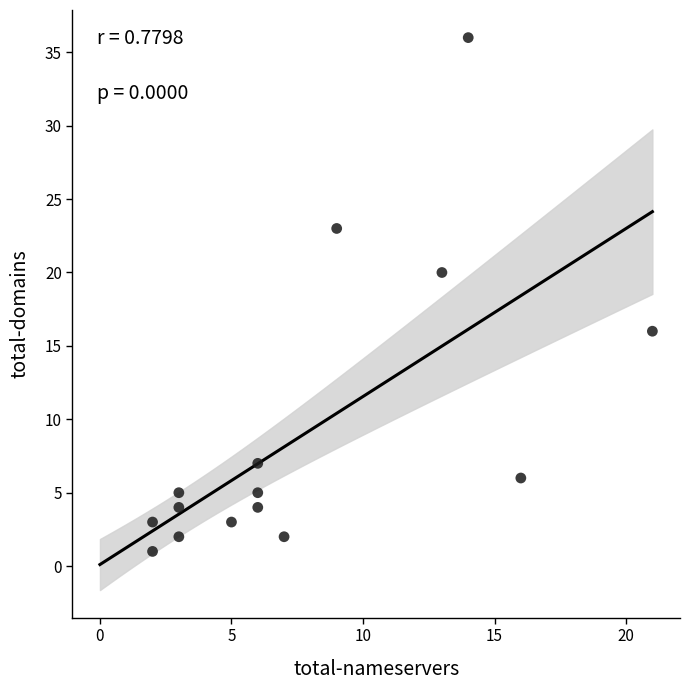

What is the range of X values (max minus min)?

19